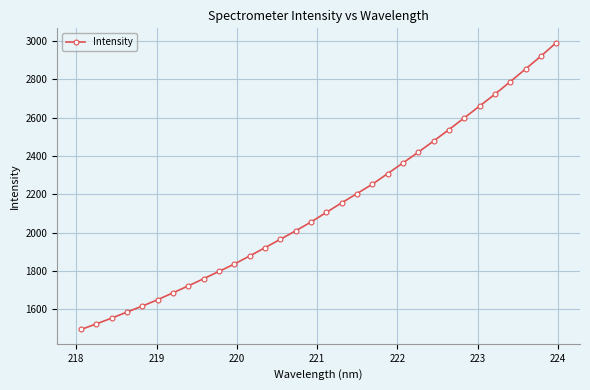

What is the sum of all values?

68432.6